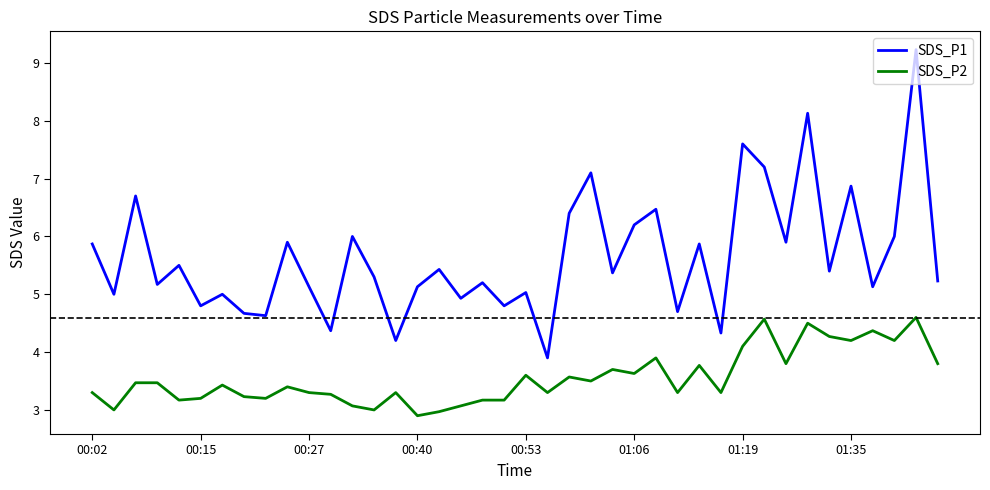

What is the minimum value shown in the chart?

2.9